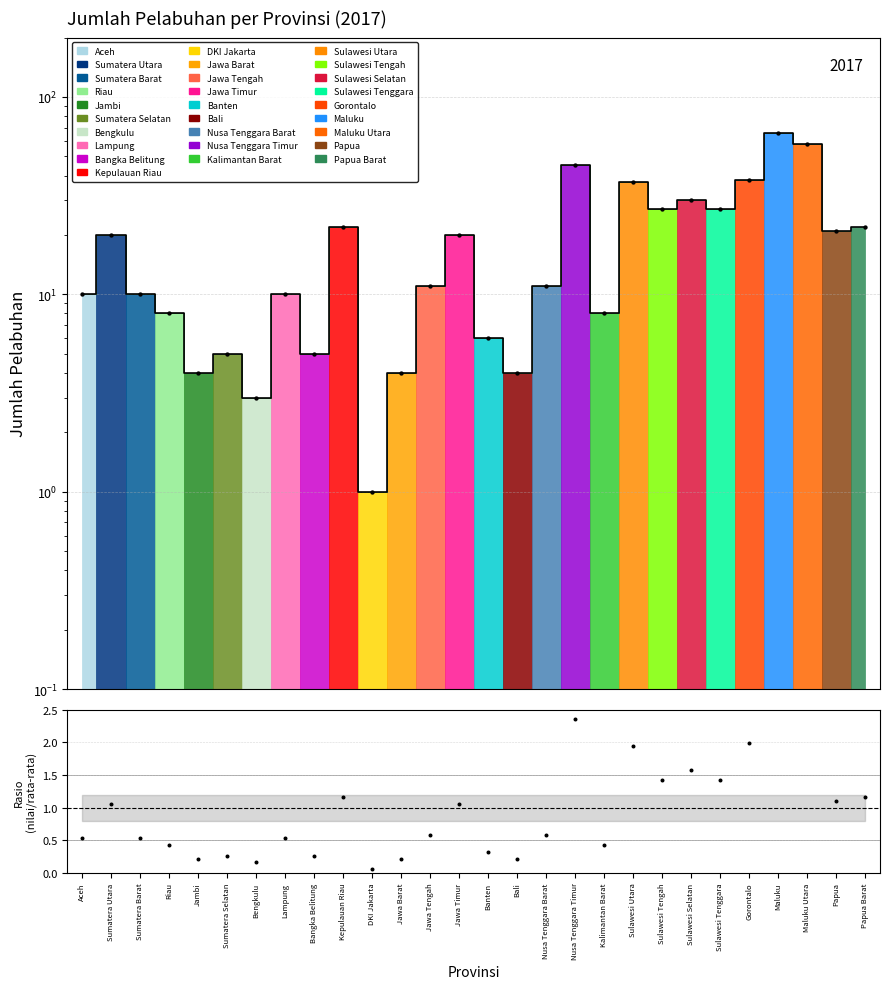

What is the change in value from Riau to Maluku Utara?

+50